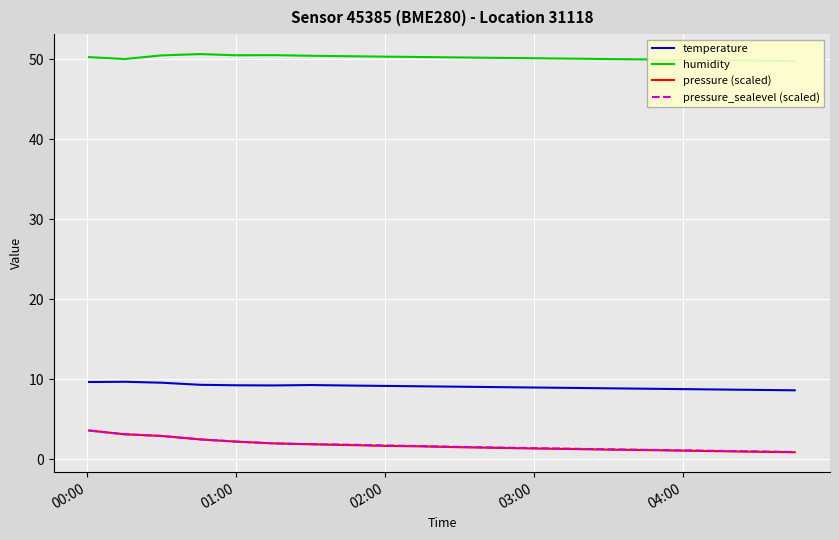

Which series has the largest range (max minus min)?

pressure (scaled)